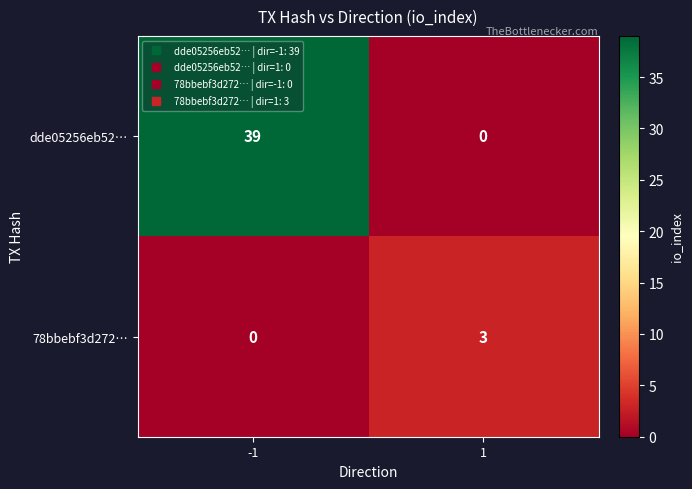

What is the difference between the maximum and minimum values in the 78bbebf3d272… series?

3